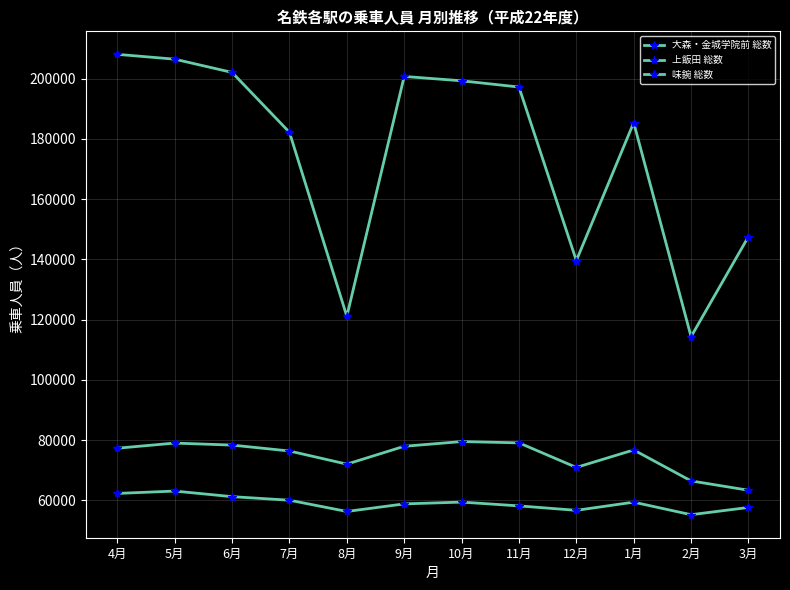

How many categories are shown in the chart?

12